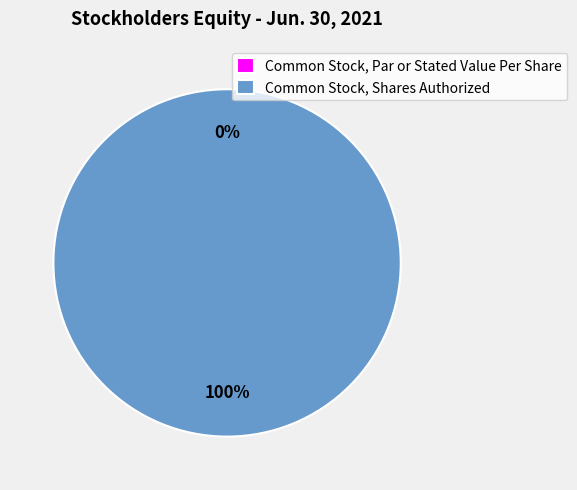

What is the change in value from Common Stock, Par or Stated Value Per Share to Common Stock, Shares Authorized?

+120000000.0